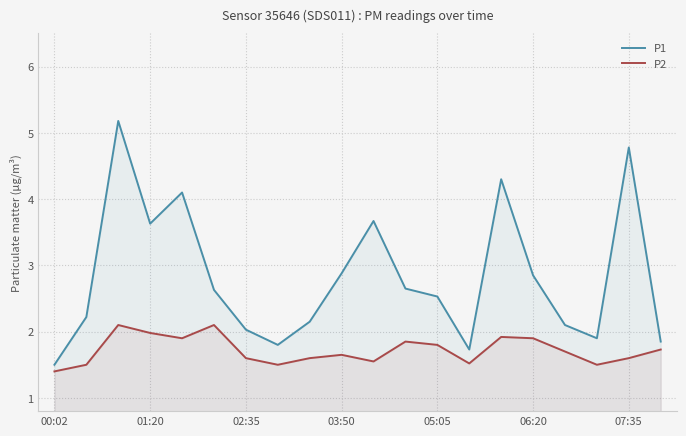

The value of P2 at 13 is 0.4. True or false?

False